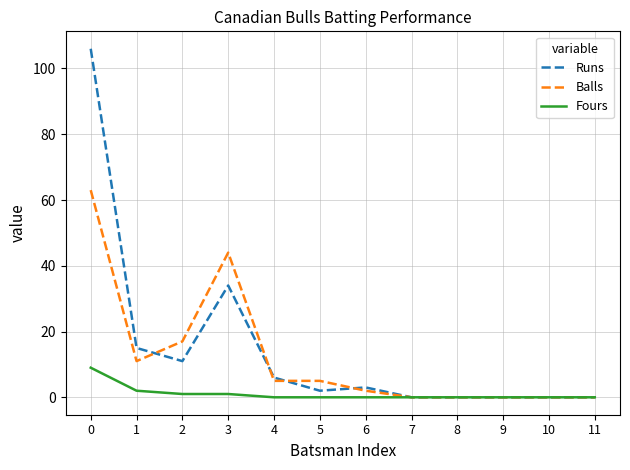

At how many categories does at least one series exceed 65?

1